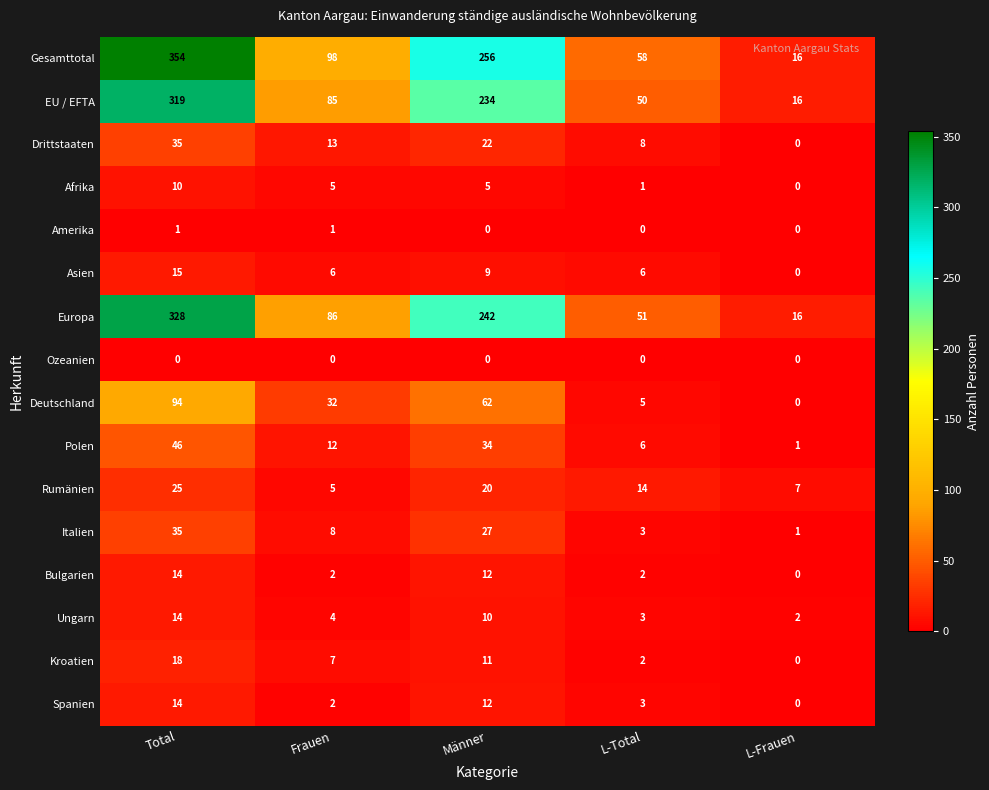

What is the spread (max minus min) of values at L-Total?

58